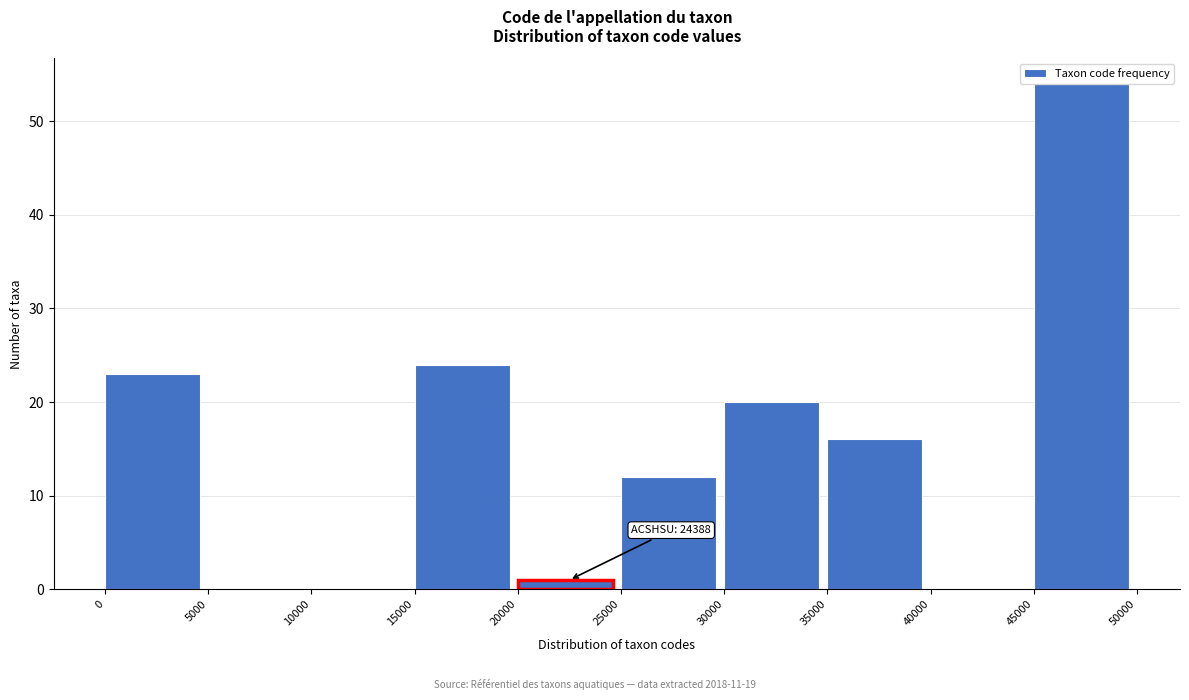

Which range on the x-axis has the tallest bar?

45000 to 50000